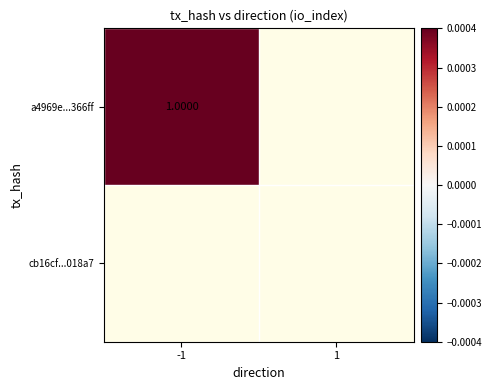

What is the difference between the highest and lowest values at io_index?

1